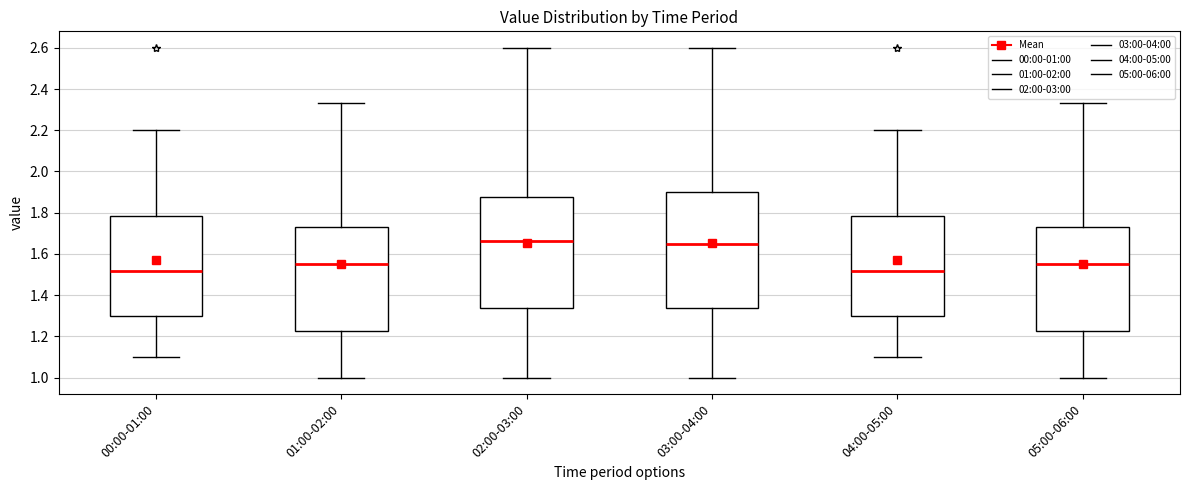

Where does the upper whisker of the box for 00:00-01:00 end on the y-axis? The values are not printed on the chart, so give them approximately, as read against the axis.

2.20